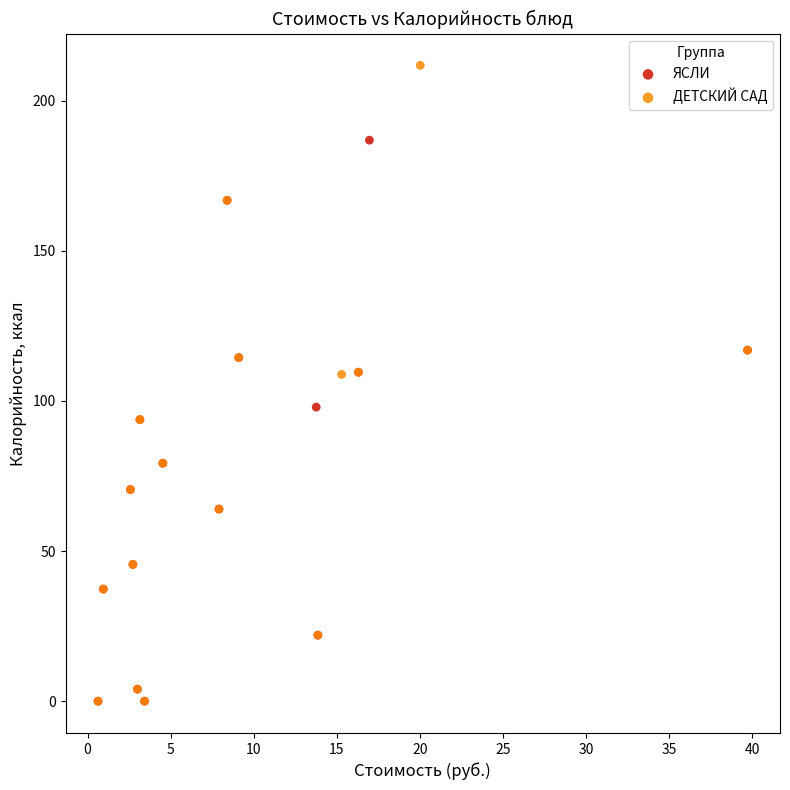

Which series has the largest Y range (max minus min)?

ДЕТСКИЙ САД